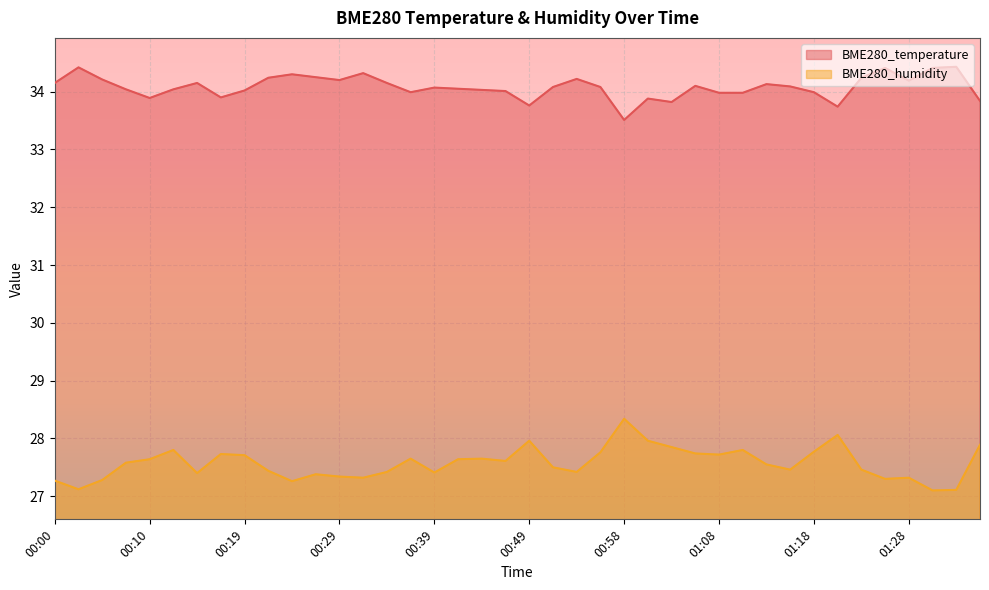

How many categories are shown in the chart?

40